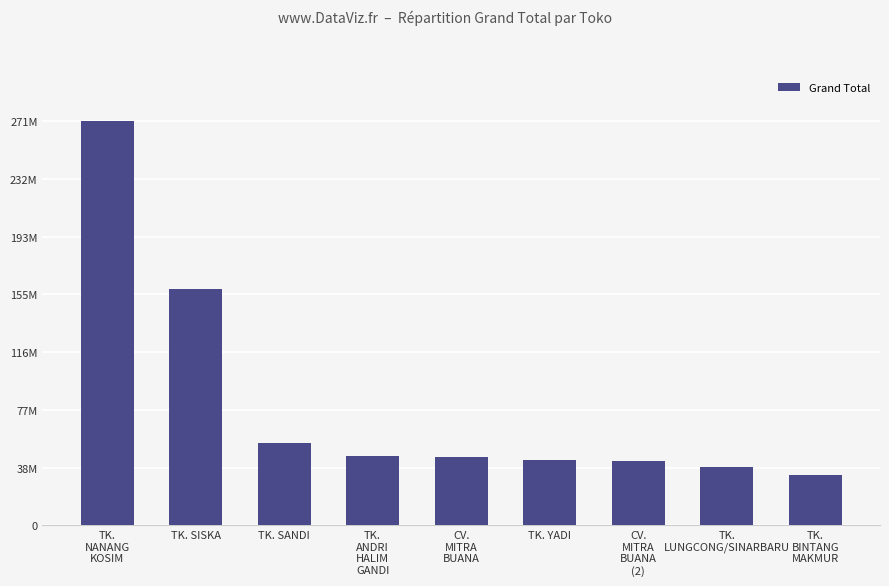

The value at TK.
ANDRI
HALIM
GANDI is 31544754. True or false?

False